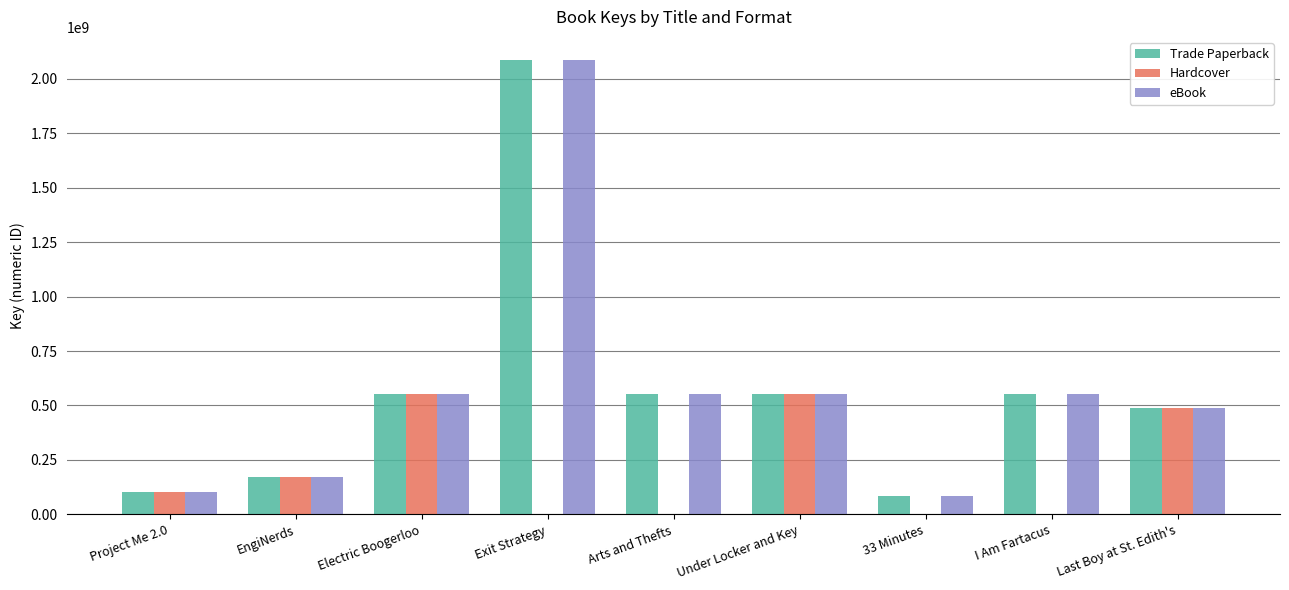

At which label is Hardcover closest to 277109859?

EngiNerds